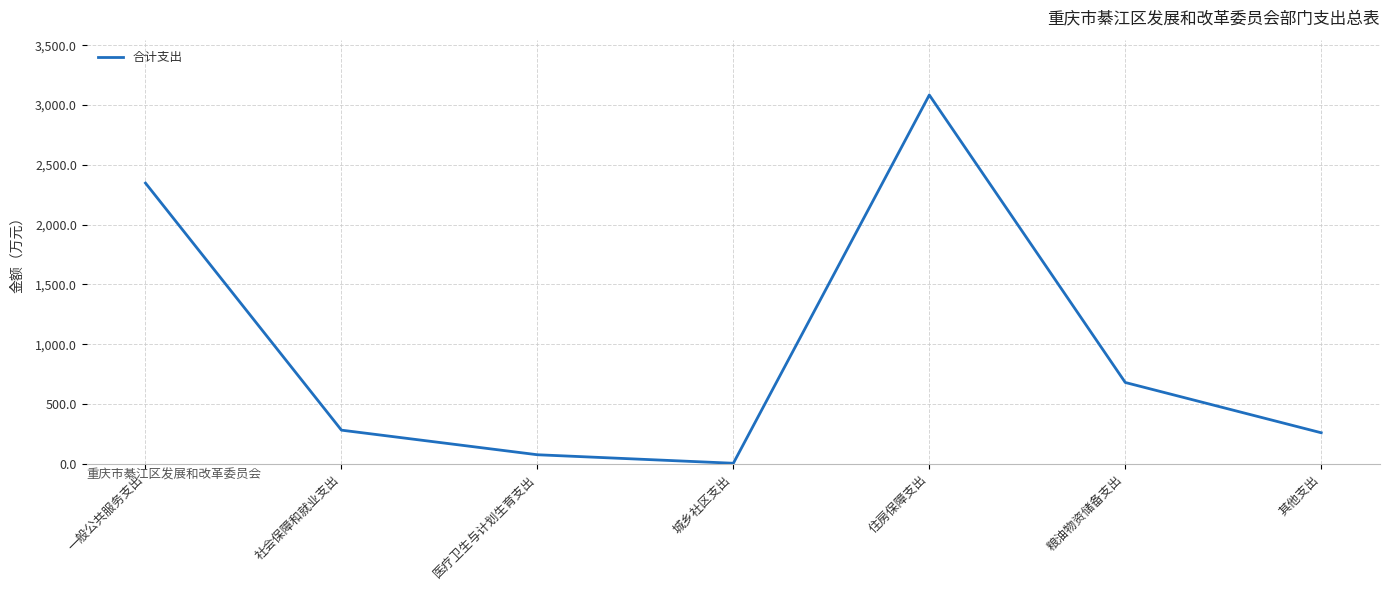

Which label corresponds to the largest value in the chart?

住房保障支出